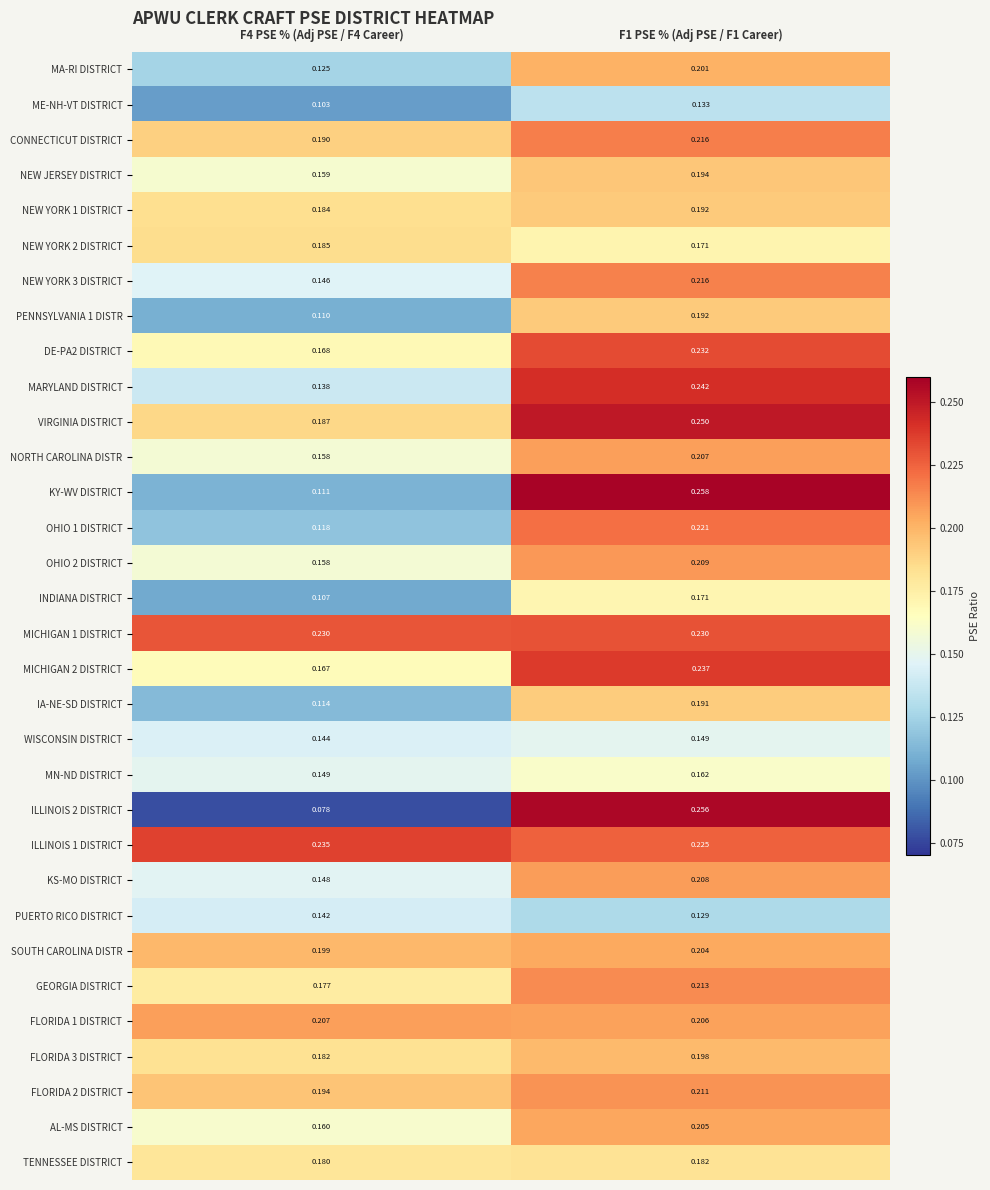

Is the value of AL-MS DISTRICT at F1 PSE % (Adj PSE / F1 Career) greater than the value of FLORIDA 3 DISTRICT at F4 PSE % (Adj PSE / F4 Career)?

Yes